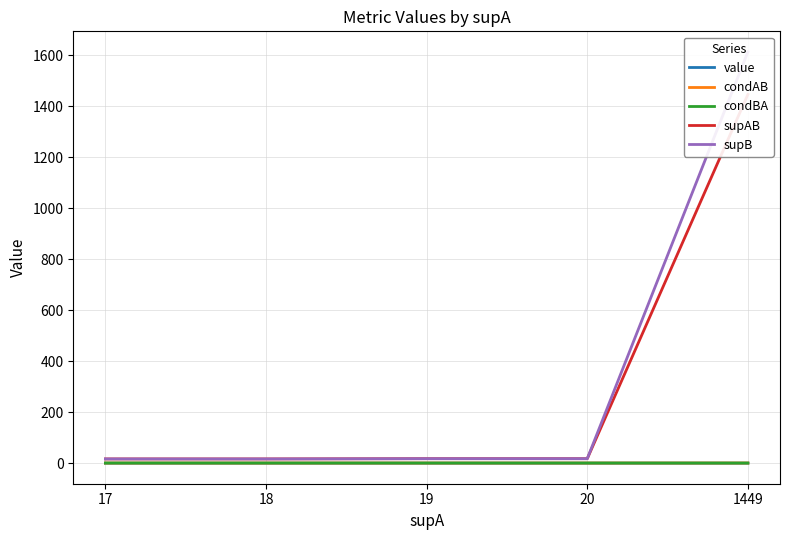

At how many categories does at least one series exceed 327?

1